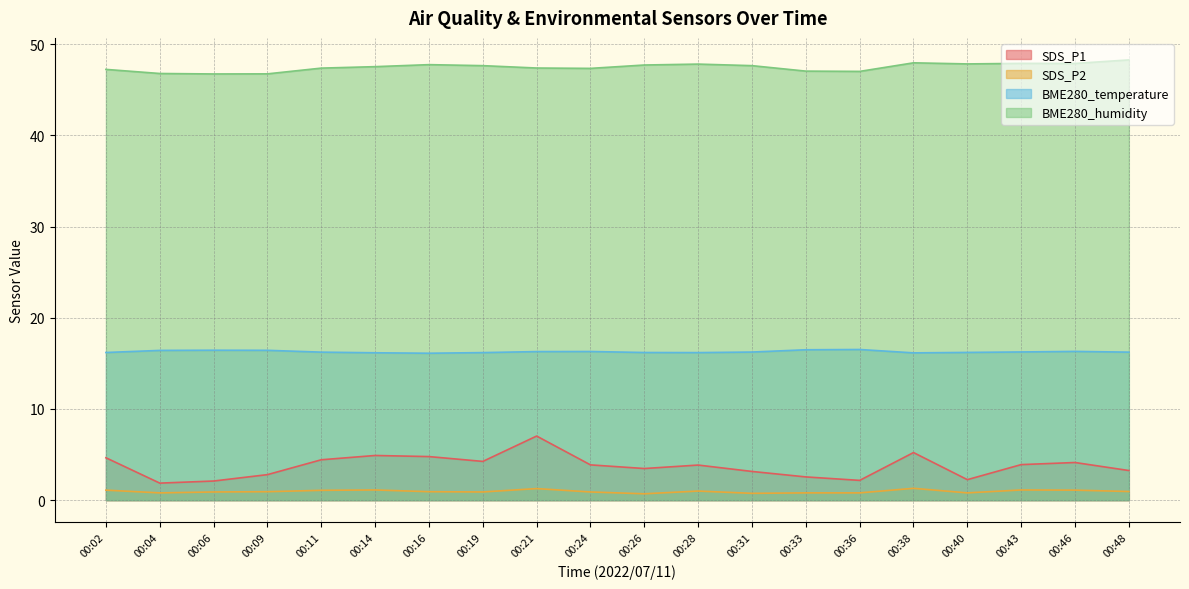

True or false: BME280_temperature and SDS_P1 cross at least once.

False